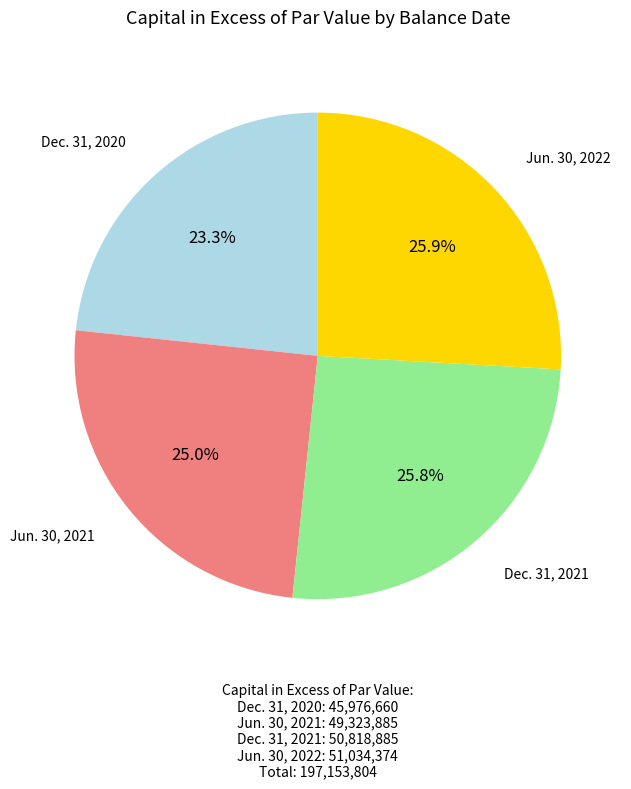

Is there any slice that represents more than half of the pie?

No